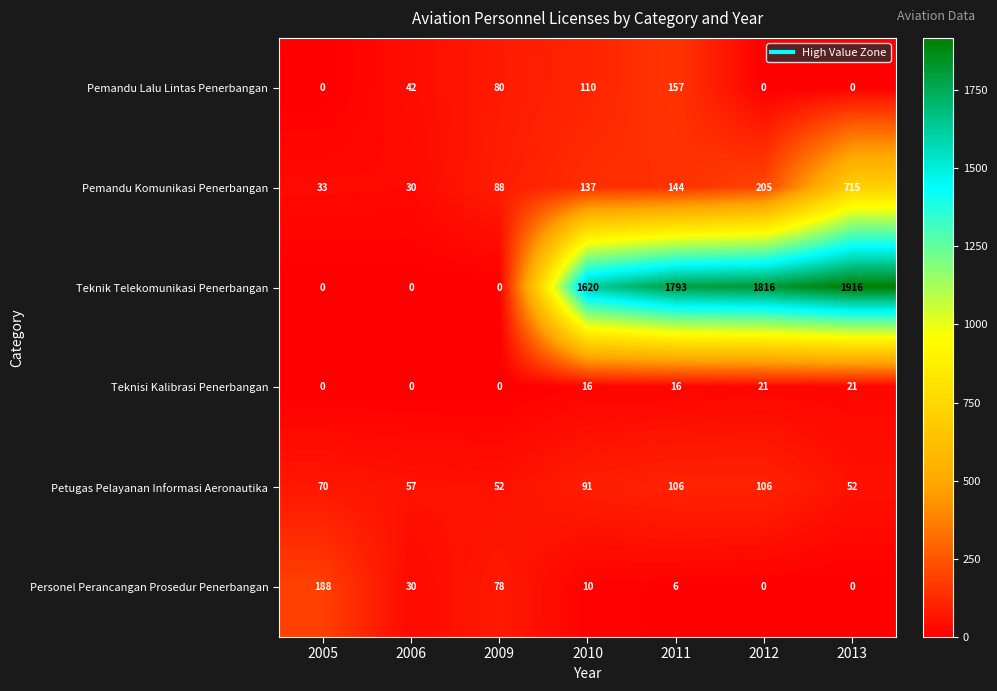

Rank the categories by Pemandu Komunikasi Penerbangan value from highest to lowest.

2013, 2012, 2011, 2010, 2009, 2005, 2006